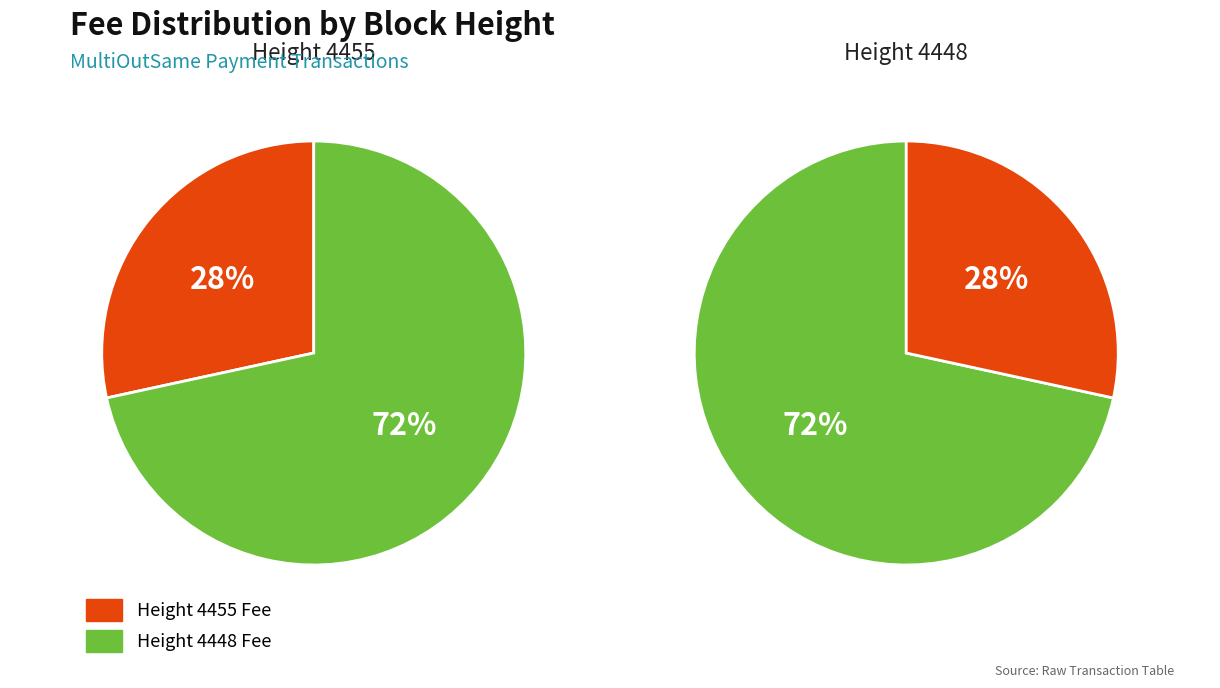

What percentage is the 4448 slice, to the nearest percent?

72%